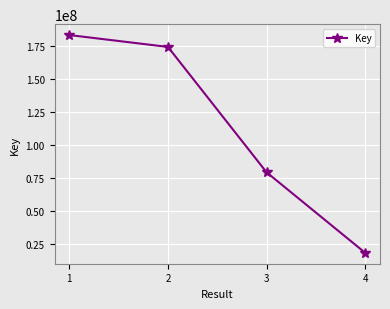

At which label does the data first exceed 174128154?

1